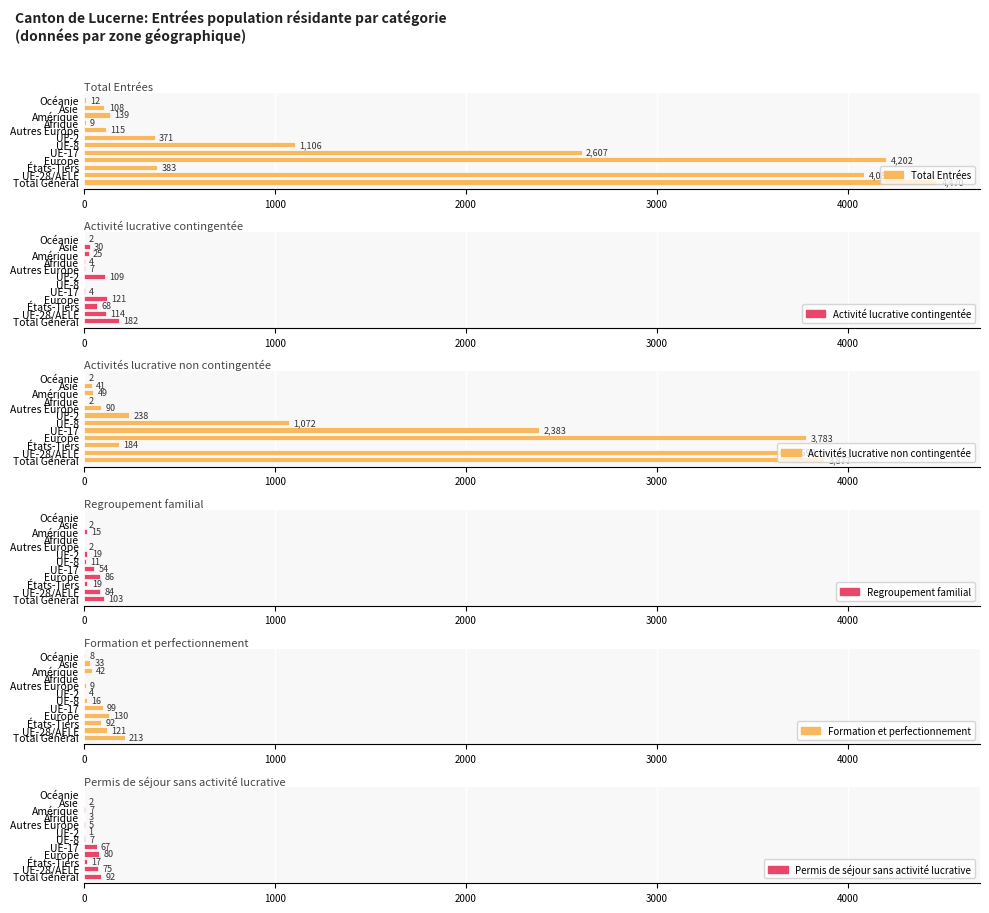

Does the chart contain stacked bars?

No